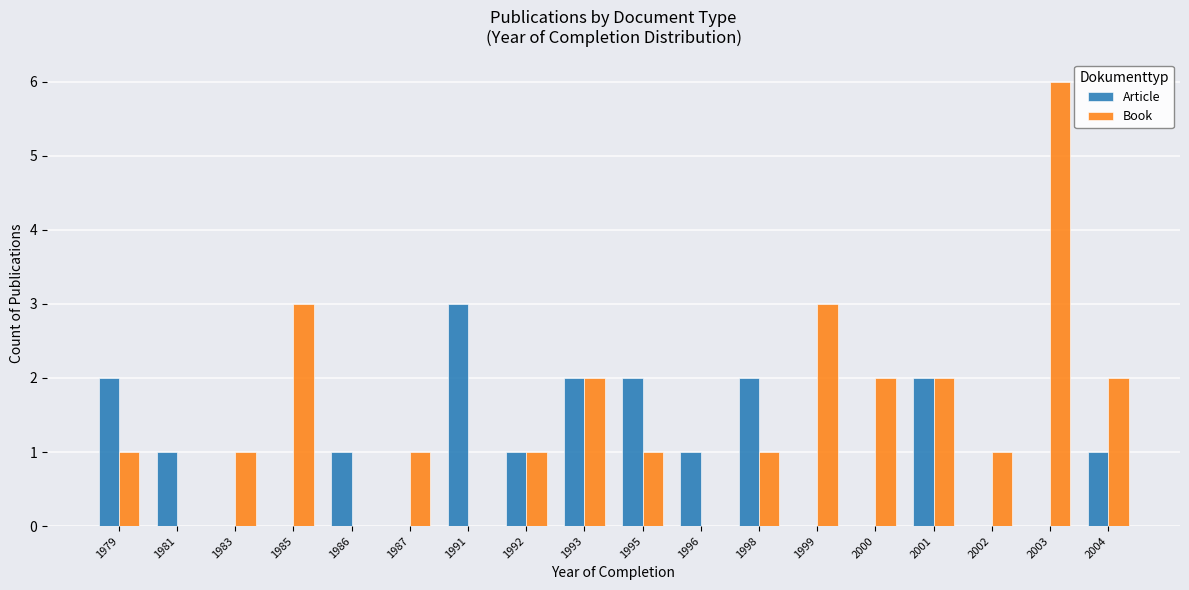

How many series are shown in this chart?

2